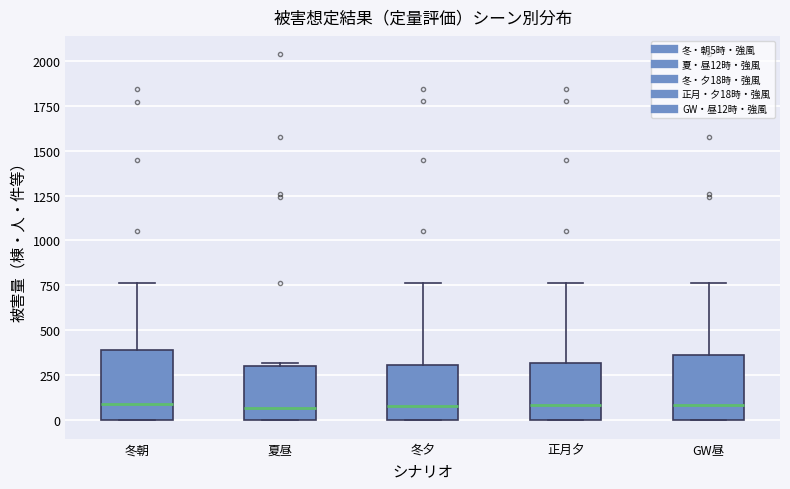

Reading left to right, transcribe this box plot: for each box, give where its median line is, the range the box spans, and where its two whiskers end, as read against the y-axis. The values are not printed on the chart, so give them approximately, as read against the axis.

冬朝: median 100, box 0 to 400, whiskers 0 to 750
夏昼: median 50, box 0 to 300, whiskers 0 to 300
冬夕: median 100, box 0 to 300, whiskers 0 to 750
正月夕: median 100, box 0 to 300, whiskers 0 to 750
GW昼: median 100, box 0 to 350, whiskers 0 to 750